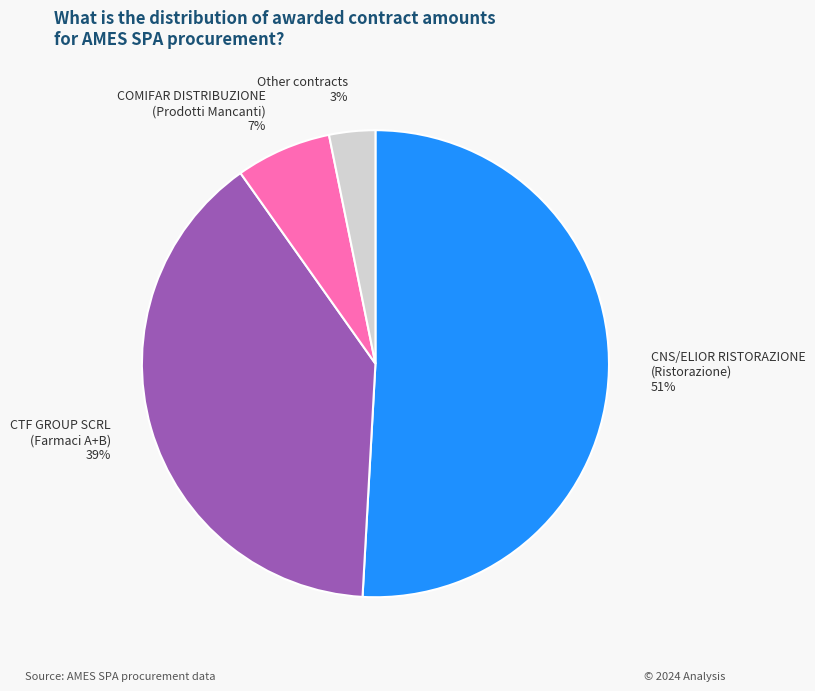

Is the sum of COMIFAR DISTRIBUZIONE (Prodotti Mancanti) 7% and Other contracts 3% greater than half?

No